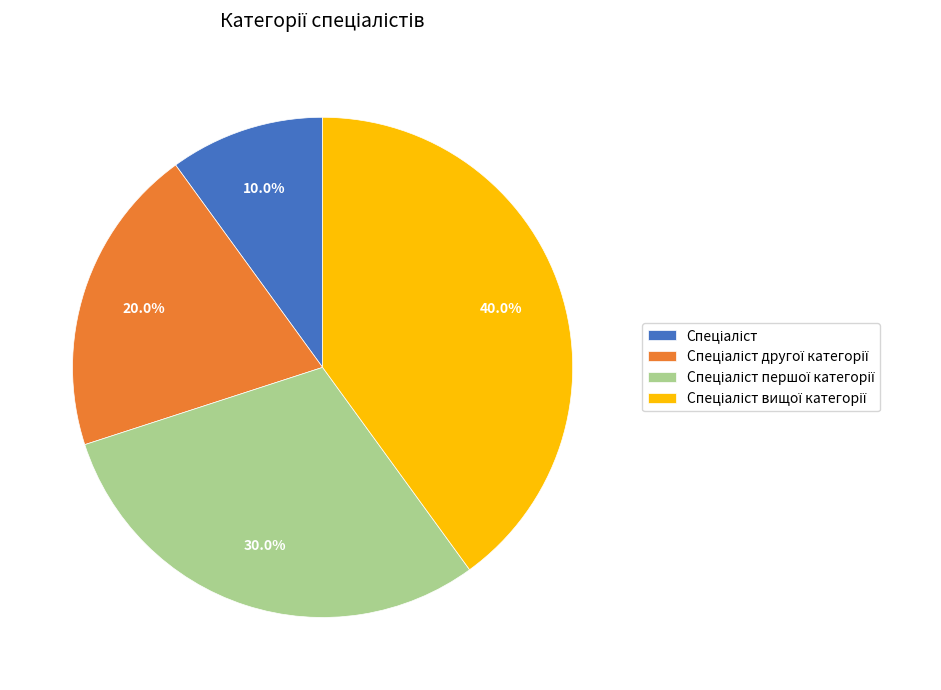

Is there any slice that represents more than half of the pie?

No